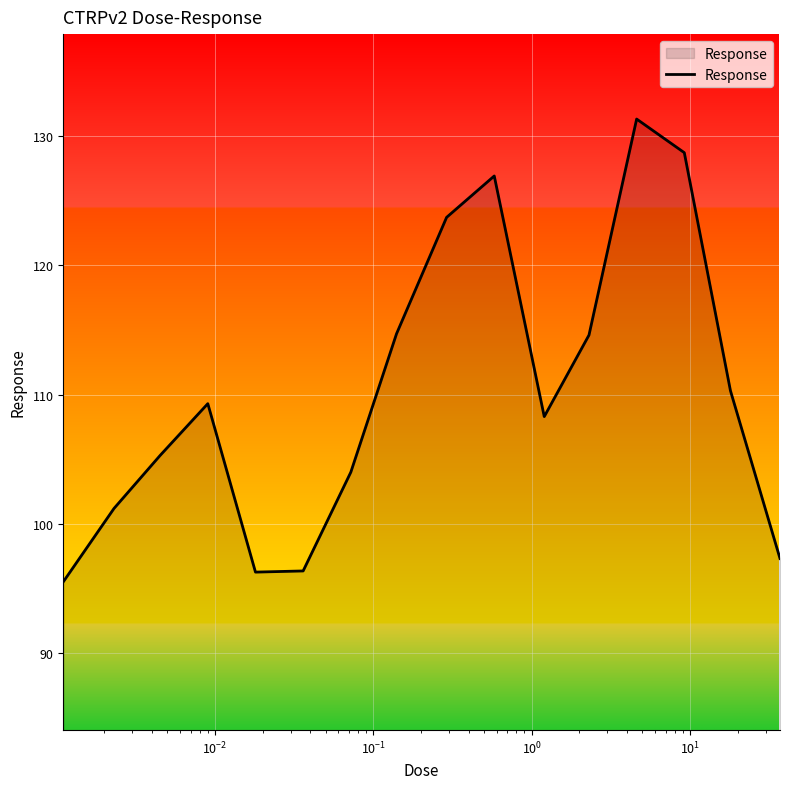

What is the minimum value shown in the chart?

95.5